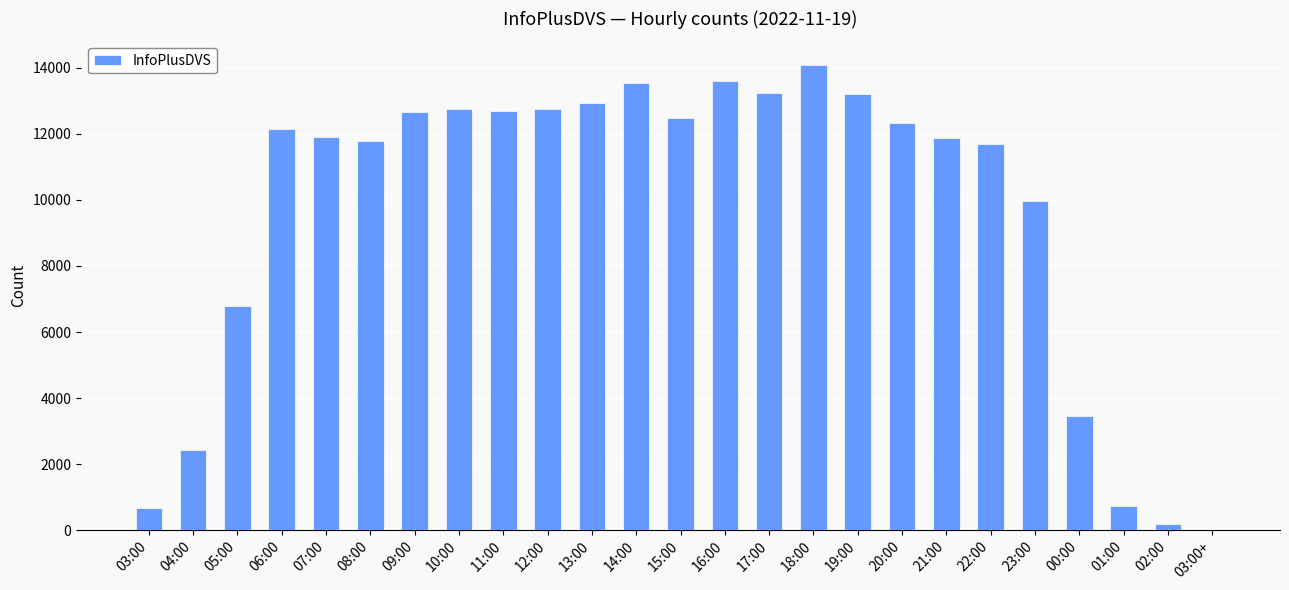

How many distinct data groups are displayed?

1